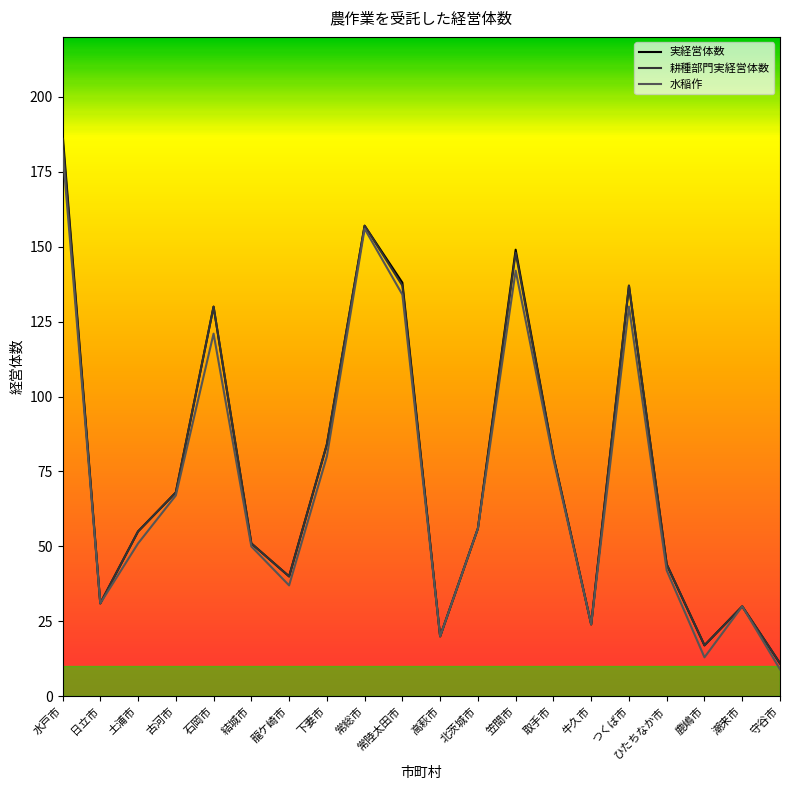

Reading left to right, transcribe all the data shown in this chart.

実経営体数: 188	31	55	68	130	51	40	84	157	138	20	56	149	80	24	137	44	17	30	11
耕種部門実経営体数: 186	31	55	68	130	51	40	84	157	137	20	56	148	80	24	137	44	17	30	11
水稲作: 182	31	51	67	121	50	37	80	156	134	20	56	142	79	24	130	42	13	30	9